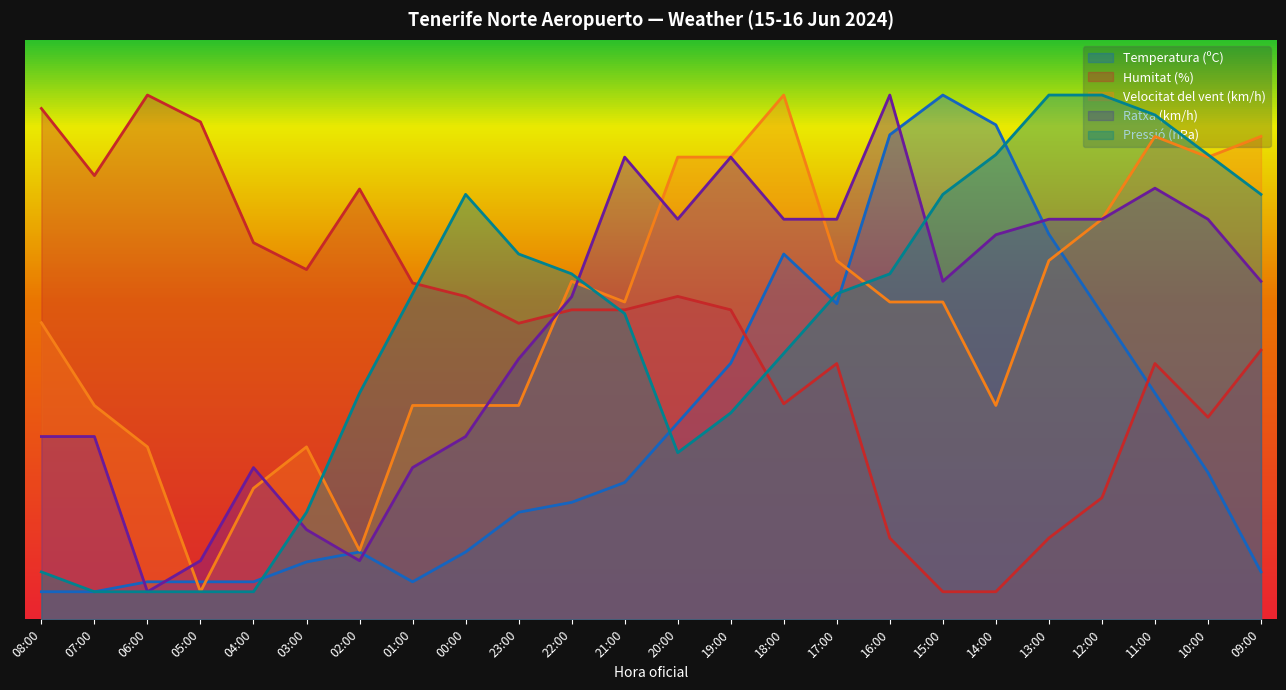

Which category has the highest value in the Pressió (hPa) series?

13:00